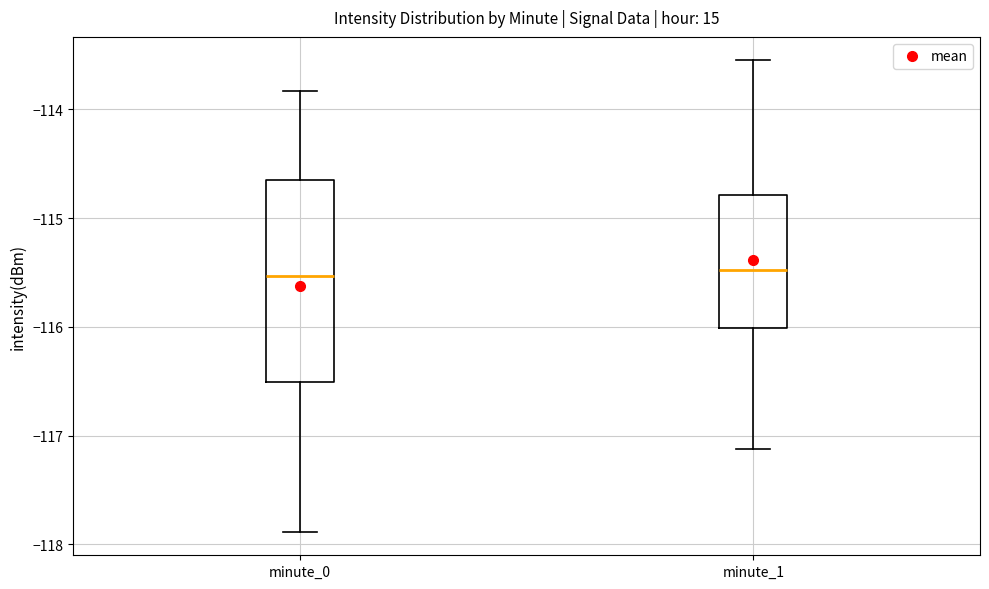

Reading left to right, transcribe this box plot: for each box, give where its median line is, the range the box spans, and where its two whiskers end, as read against the y-axis. The values are not printed on the chart, so give them approximately, as read against the axis.

minute_0: median -115.5, box -116.5 to -114.6, whiskers -117.9 to -113.8
minute_1: median -115.5, box -116.0 to -114.8, whiskers -117.1 to -113.6